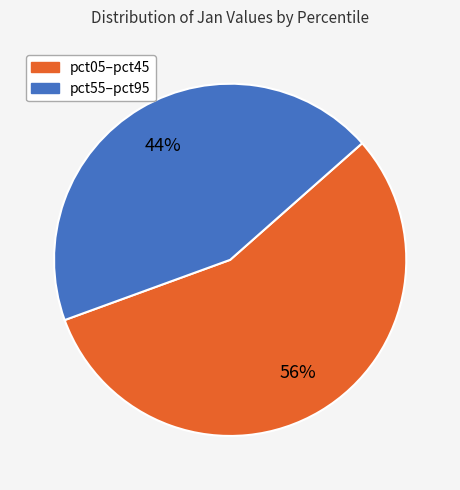

To the nearest percent, what is the average slice percentage?

50%